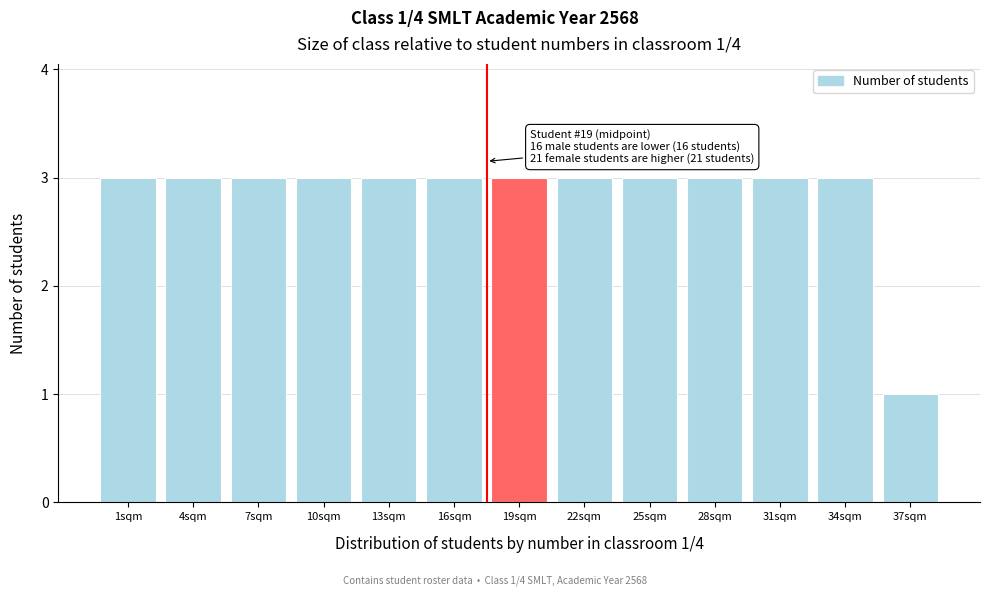

Reading left to right, list all the values displayed in this chart.

3	3	3	3	3	3	3	3	3	3	3	3	1